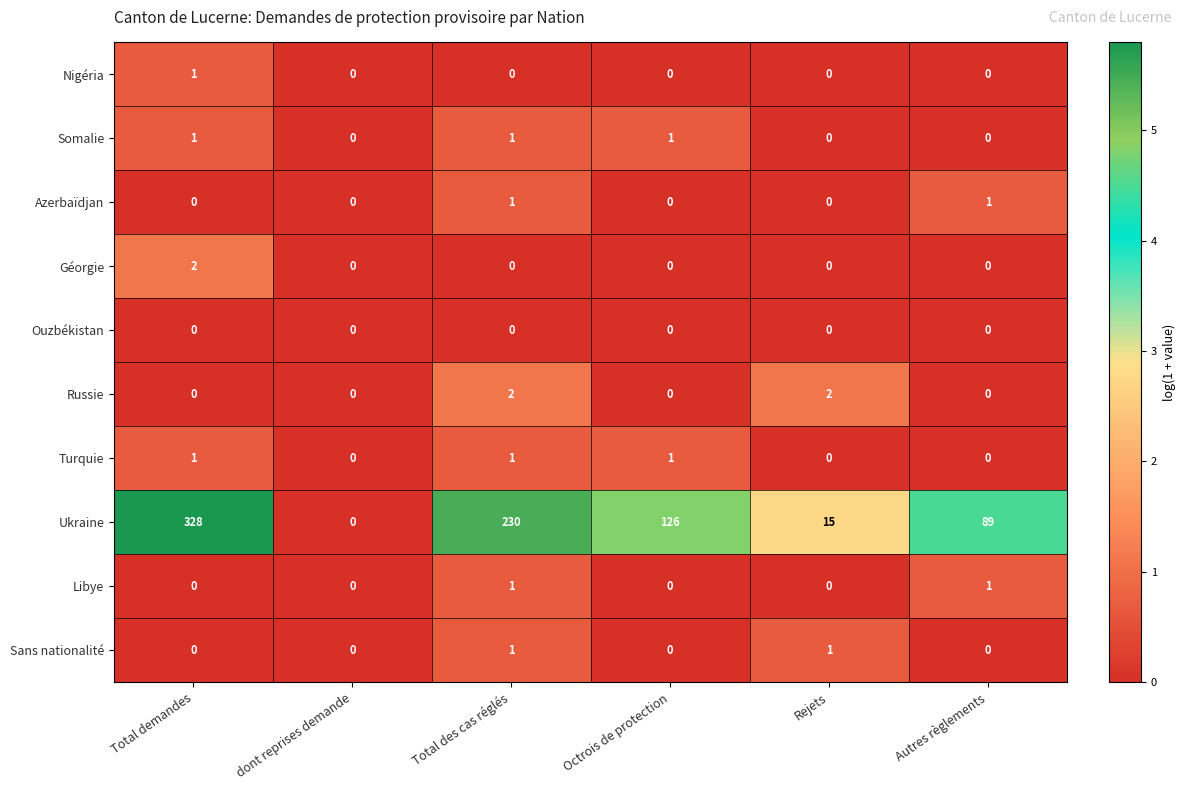

Which series has the largest total across all categories?

Ukraine